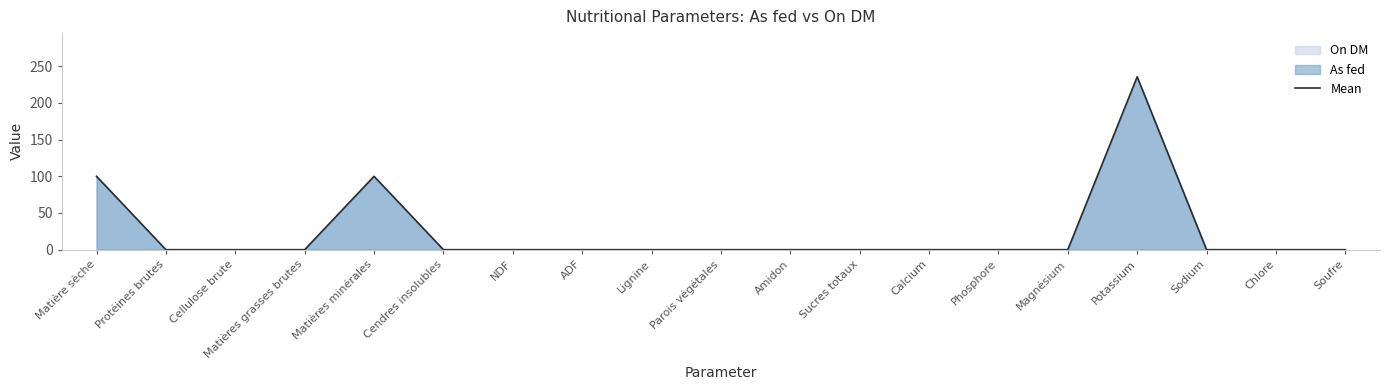

What is the change in value from Sucres totaux to Potassium?

+235.5